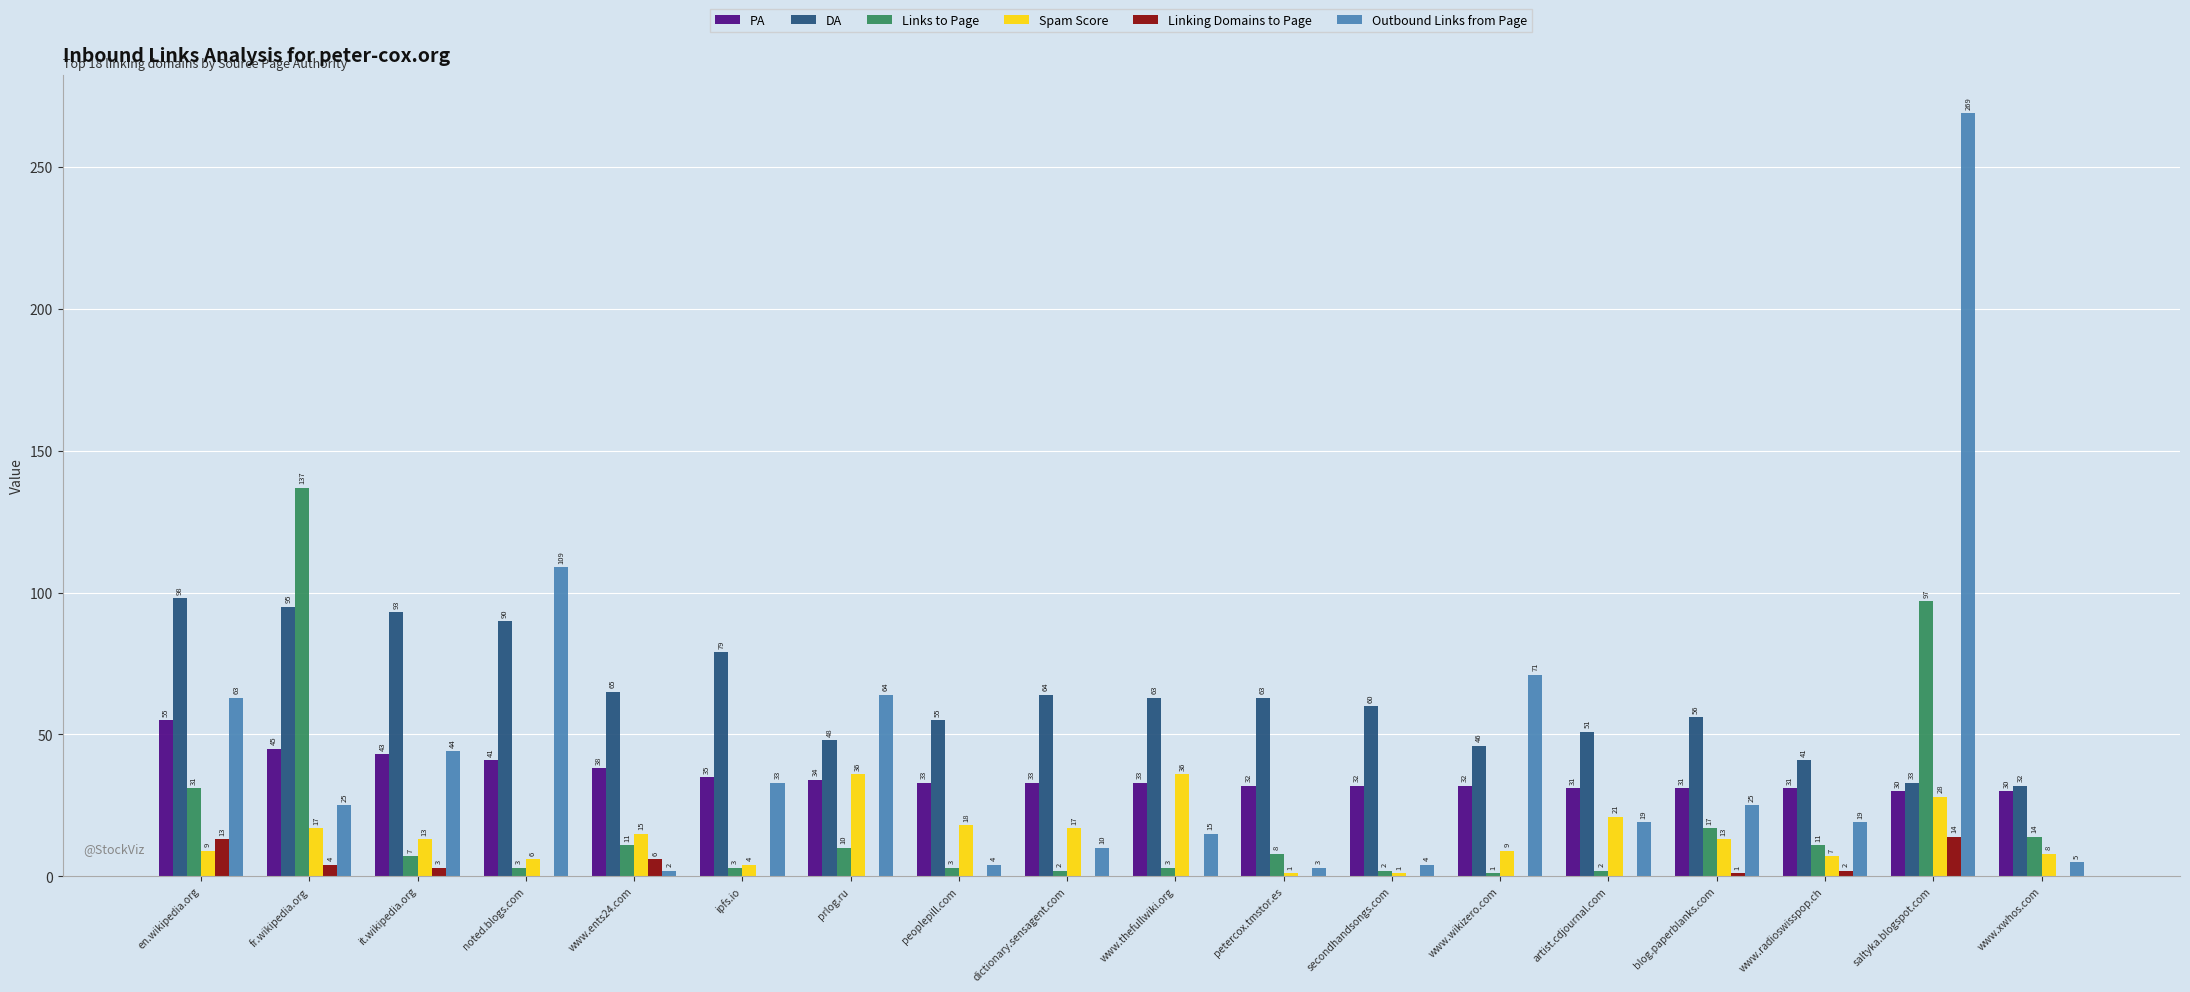

Are the bars grouped side by side (vs. stacked)?

Yes